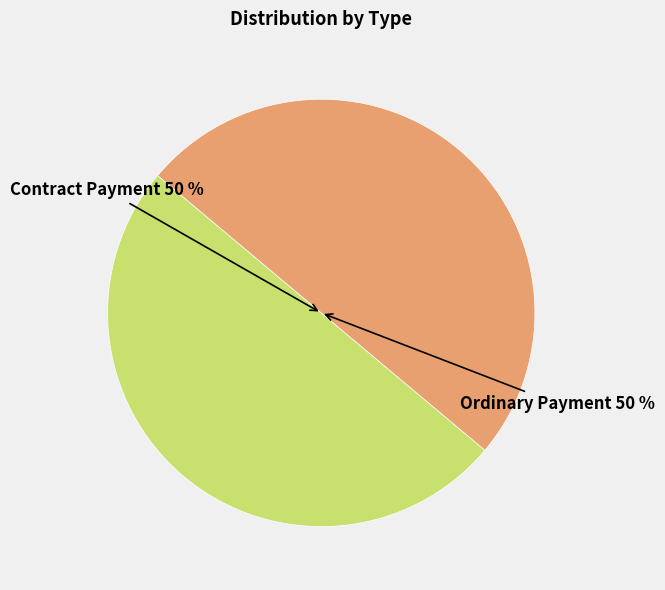

To the nearest percent, what is the average slice percentage?

50%